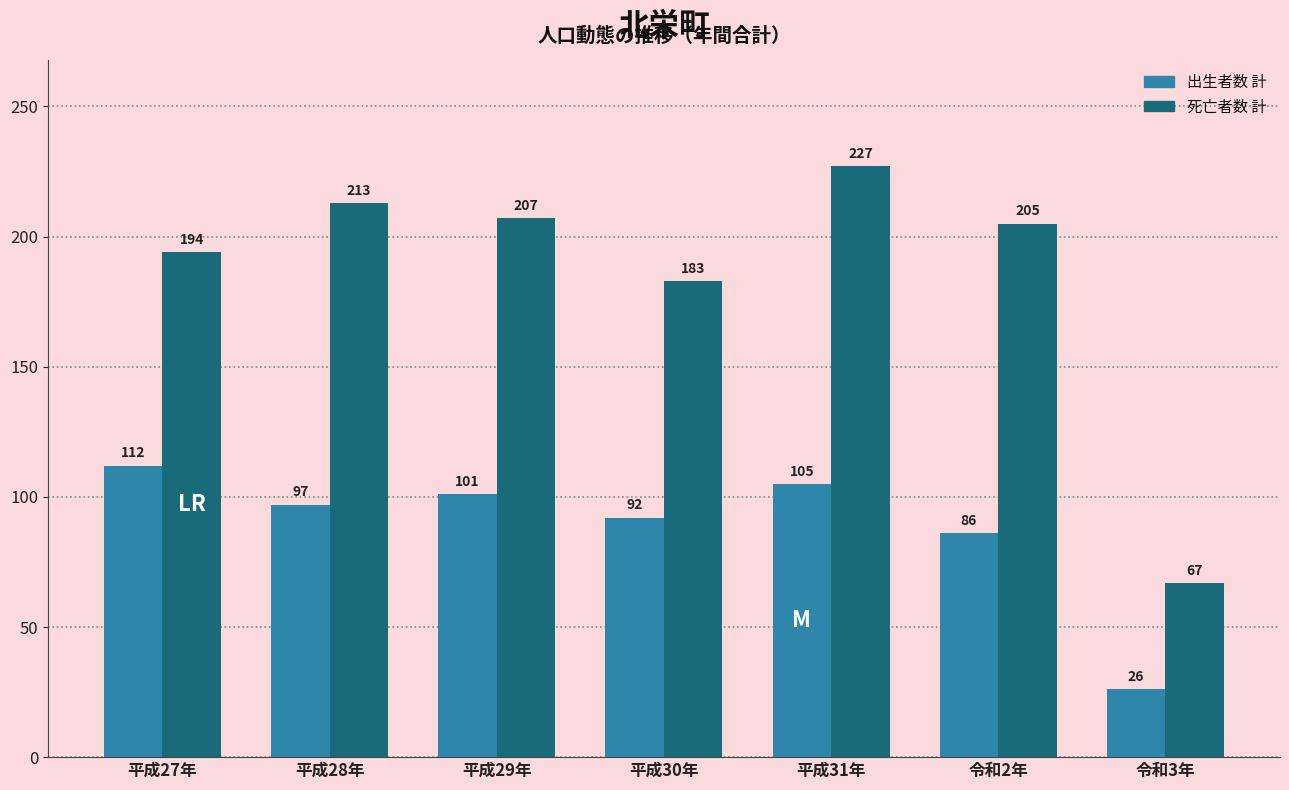

Reading right to left, extract all data points from this chart.

出生者数 計: 26	86	105	92	101	97	112
死亡者数 計: 67	205	227	183	207	213	194